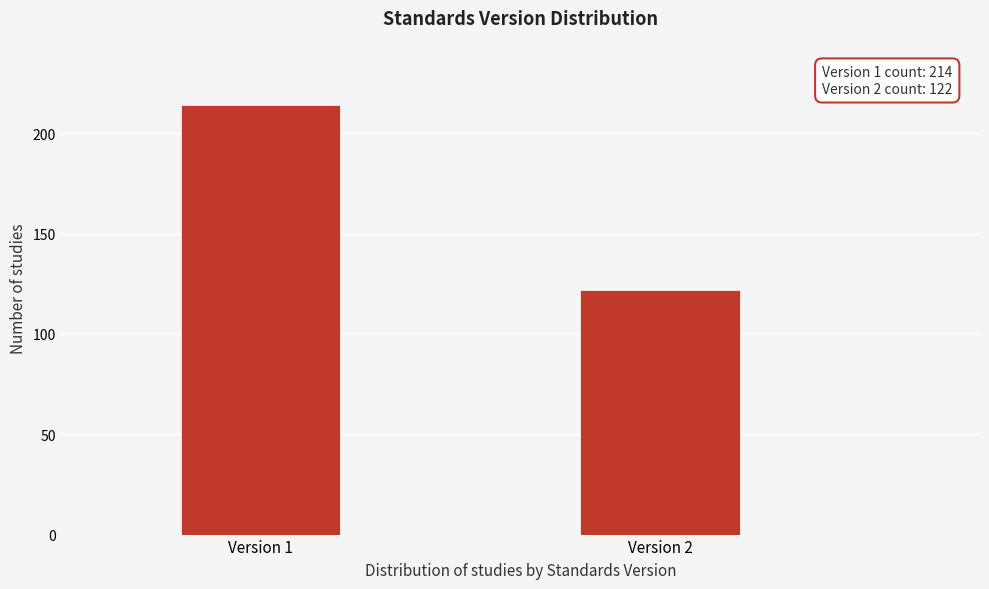

Reading left to right, list all the values displayed in this chart.

Version 1=214	Version 2=122